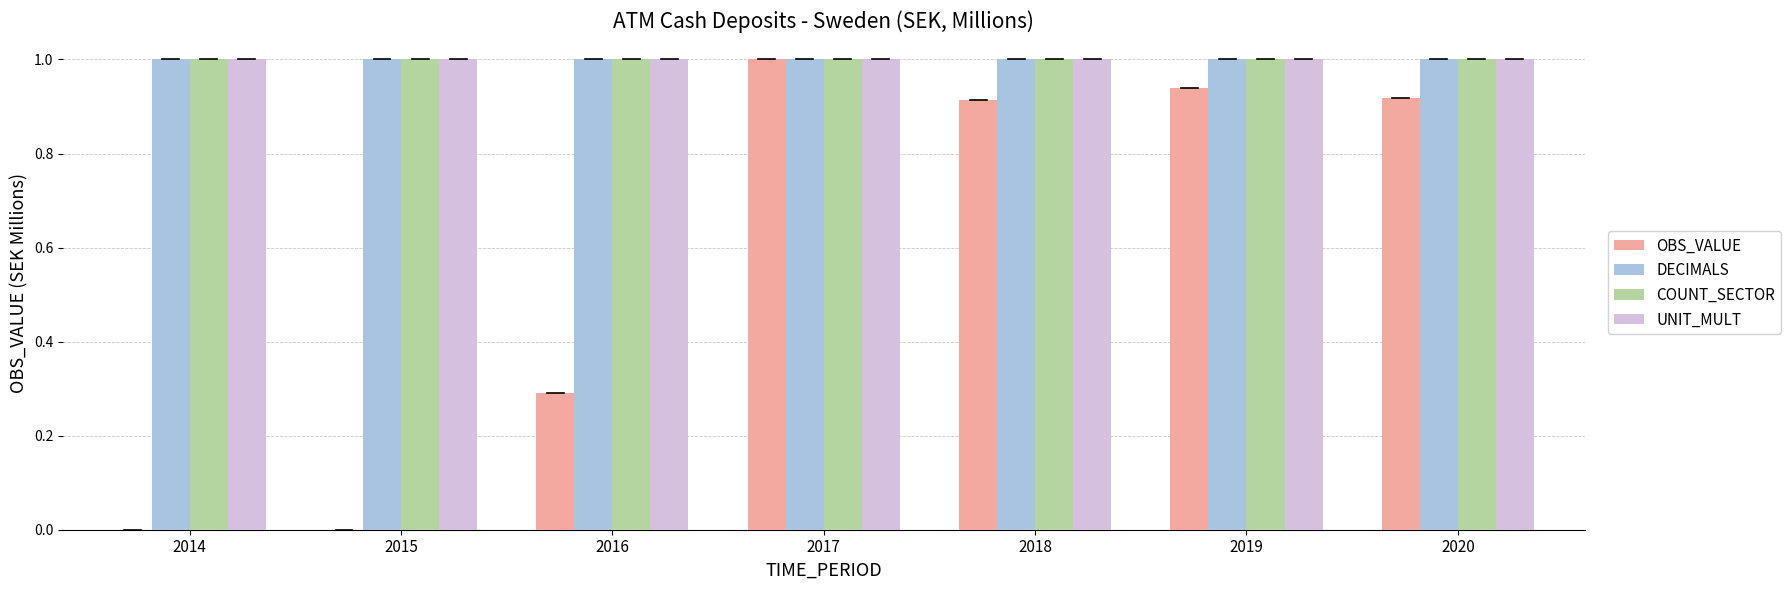

What is the maximum value shown in the chart?

1.0